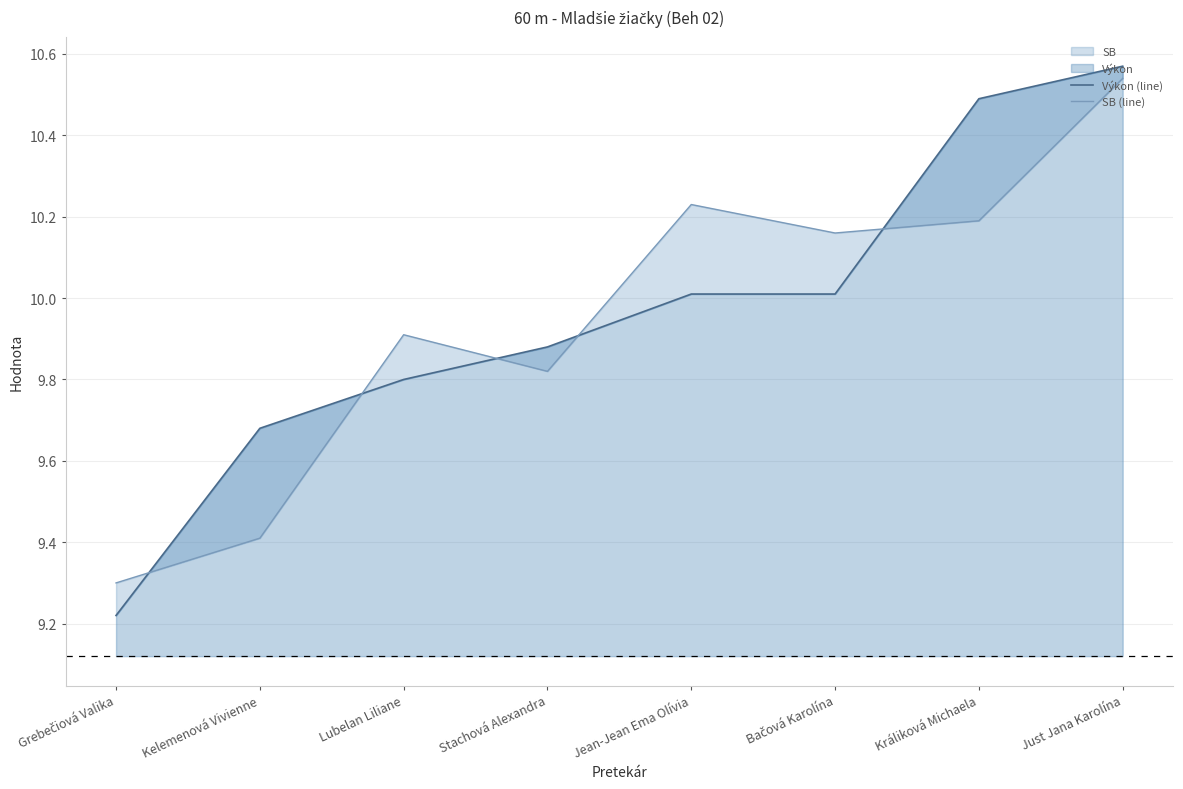

At Jean-Jean Ema Olívia, list the series in order from largest to smallest.

SB (line), Výkon (line)